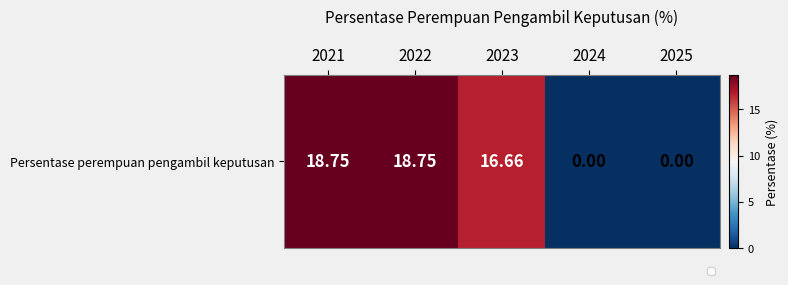

True or false: the data shows 18.8 at 2022.

True